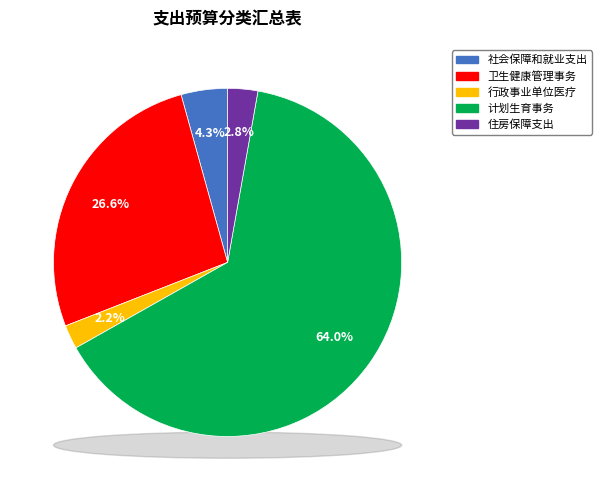

Count the number of slices in the pie.

5